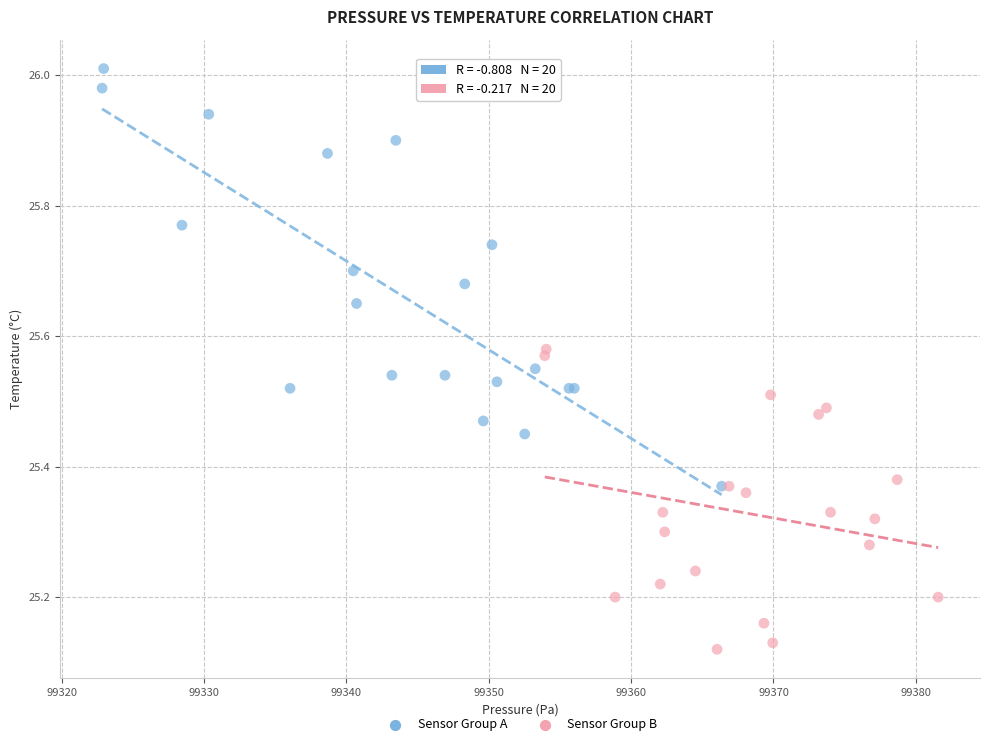

Which series reaches the maximum Y coordinate?

Sensor Group A